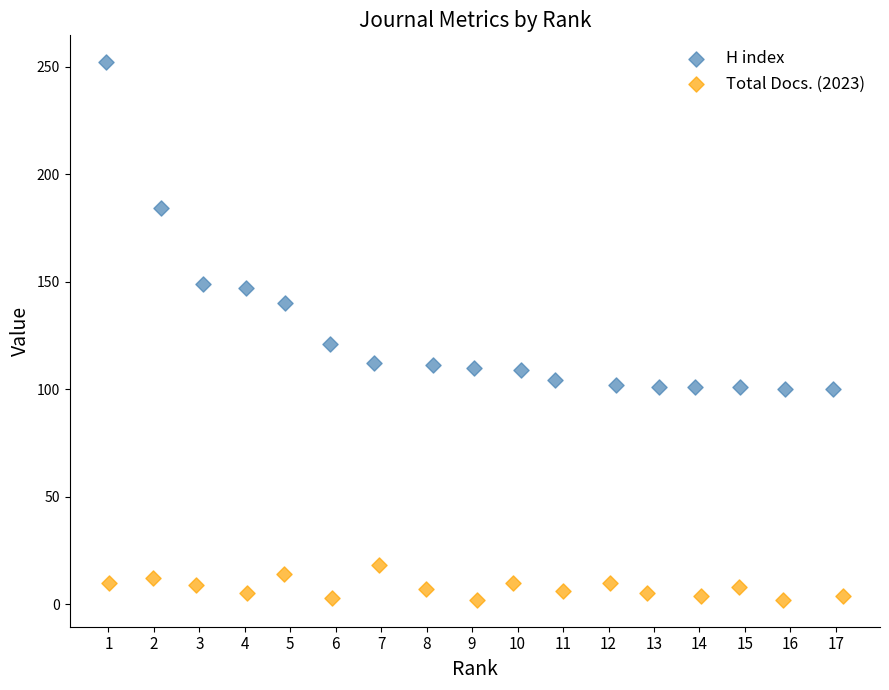

Which series contains the lowest Y value?

Total Docs. (2023)